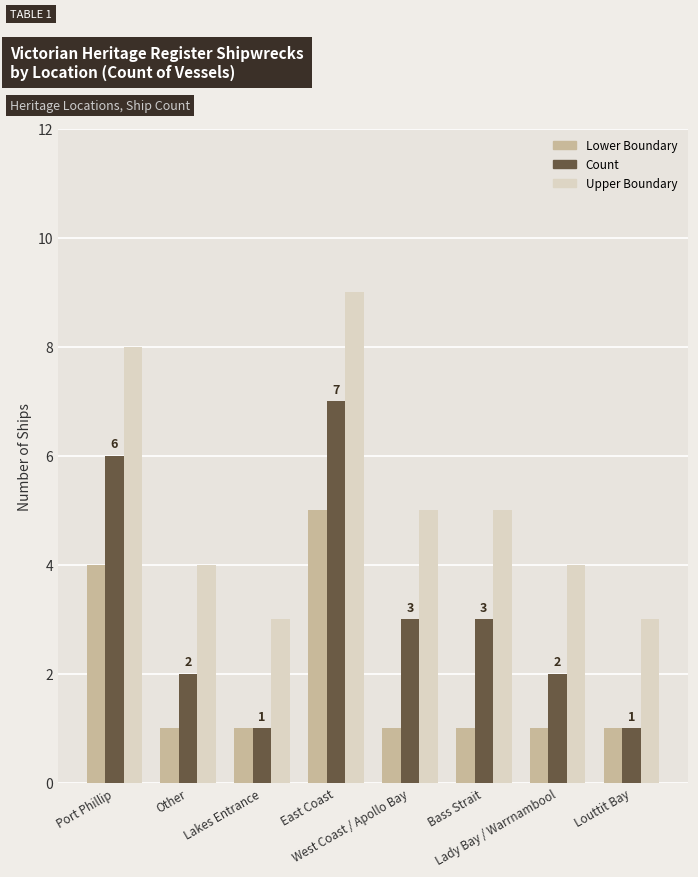

What position from the left is Port Phillip?

1